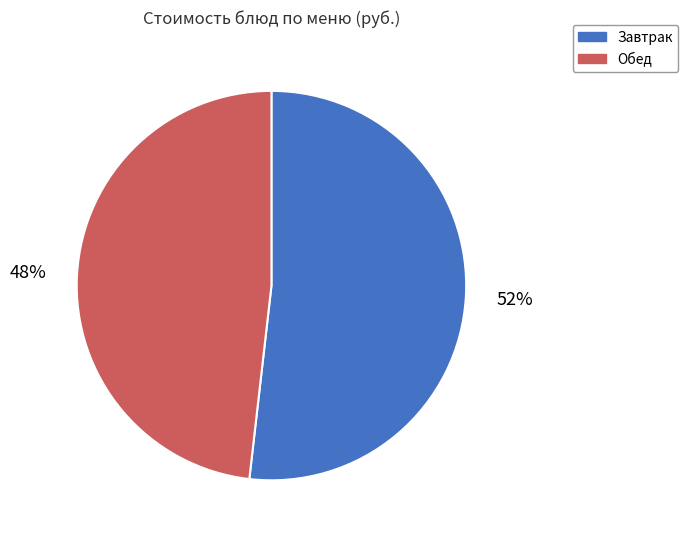

Does any single category account for the majority?

Yes